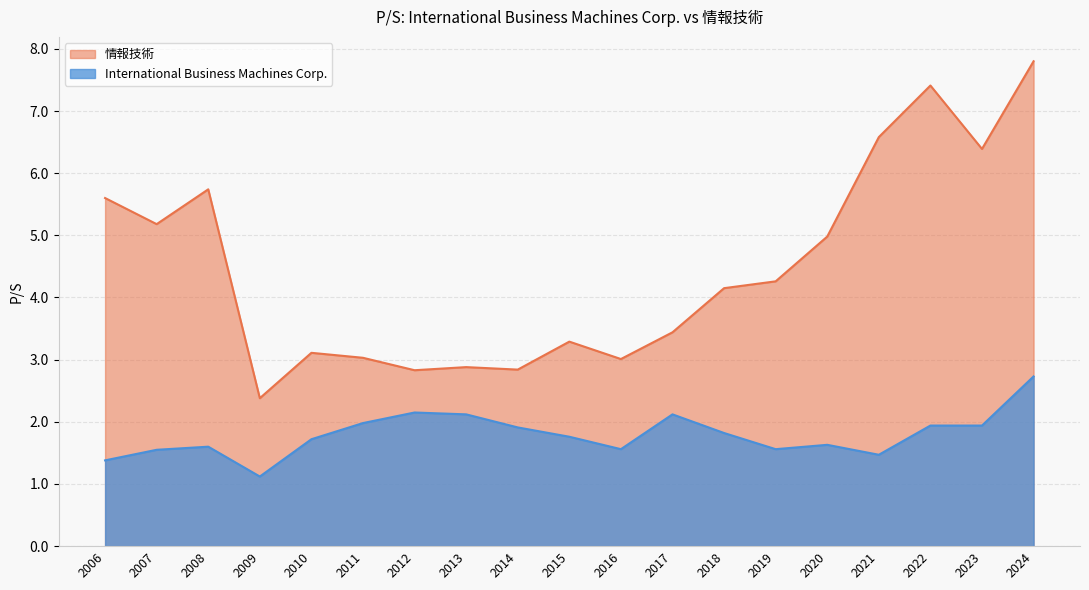

Which series has the widest spread of values?

情報技術